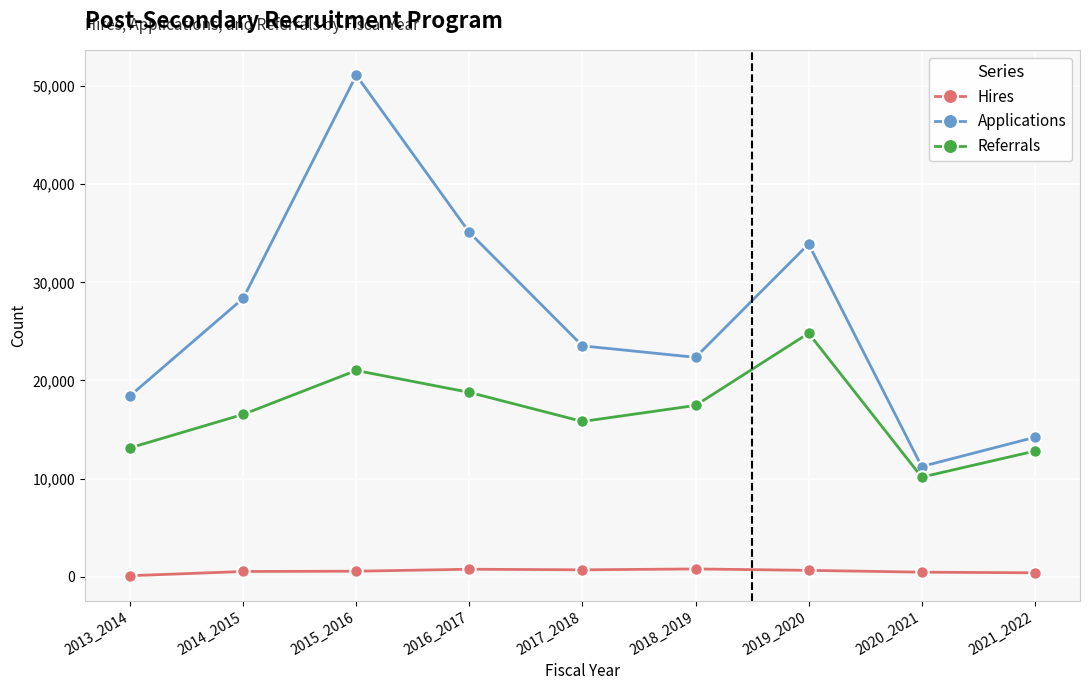

True or false: Applications and Hires cross at least once.

False